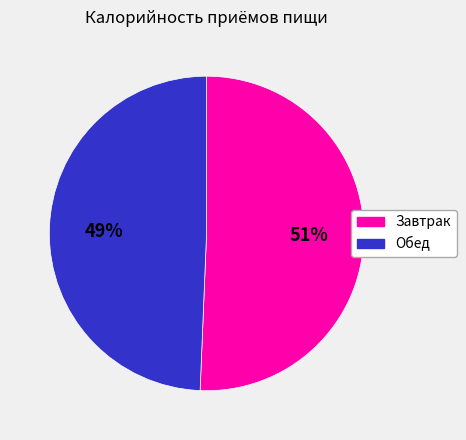

The Завтрак slice represents 51% of the pie. True or false?

True